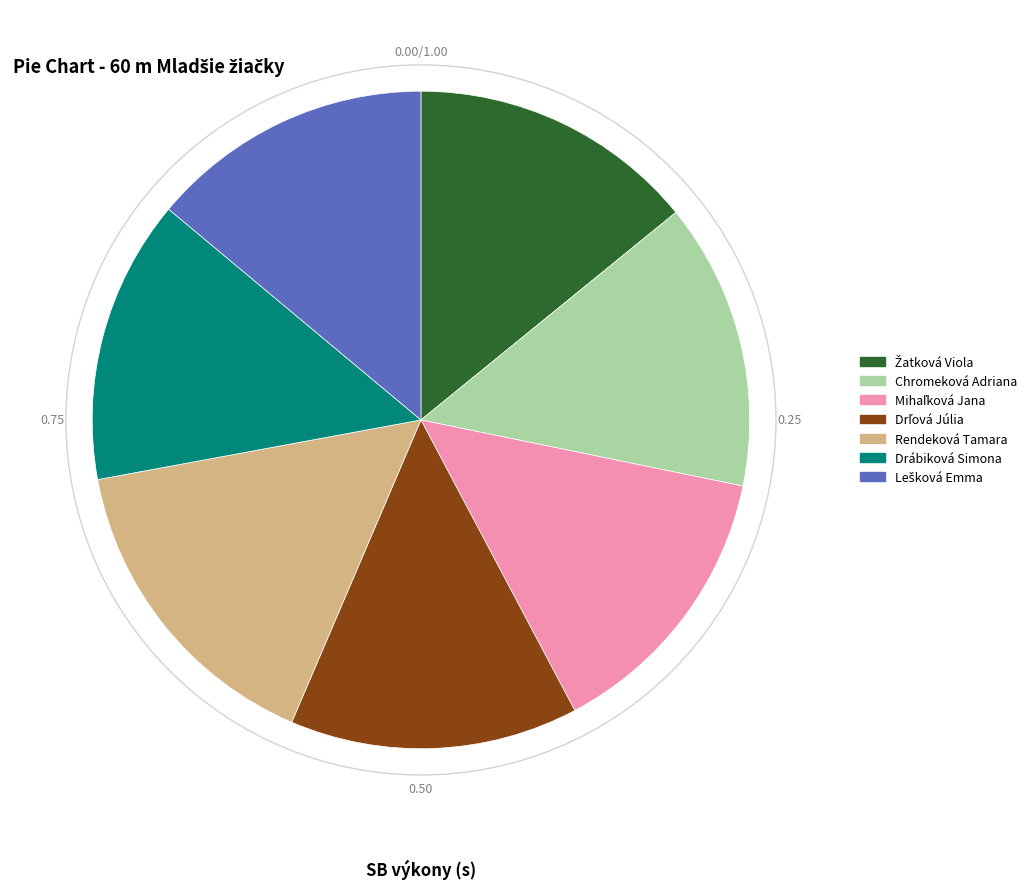

Approximately how many times larger is the value at Chromeková Adriana compared to Drábiková Simona?

1.0